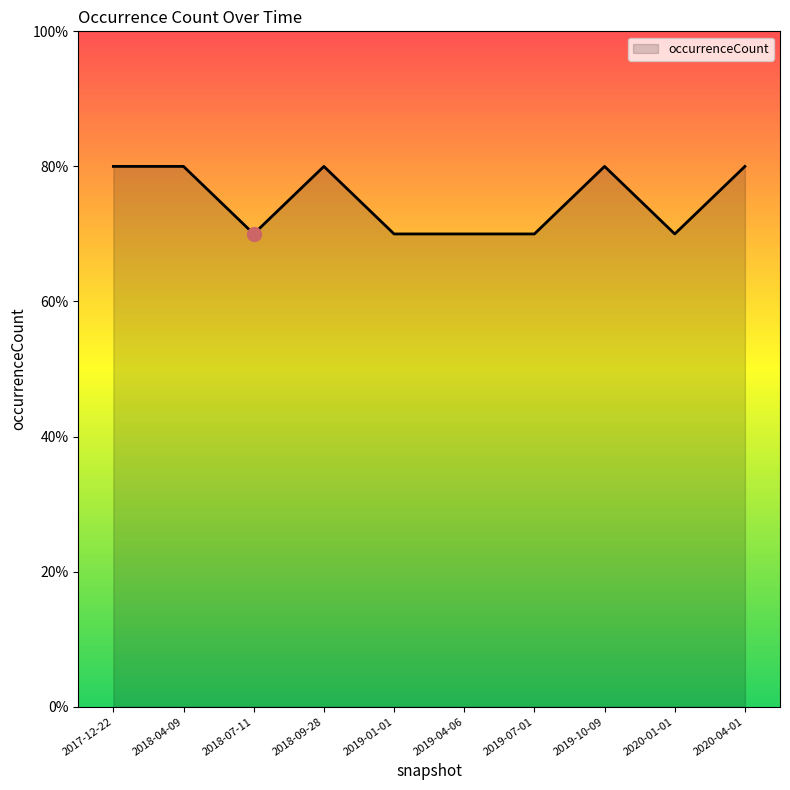

List the labels in order of value, smallest first.

2018-07-11, 2019-01-01, 2019-04-06, 2019-07-01, 2020-01-01, 2017-12-22, 2018-04-09, 2018-09-28, 2019-10-09, 2020-04-01